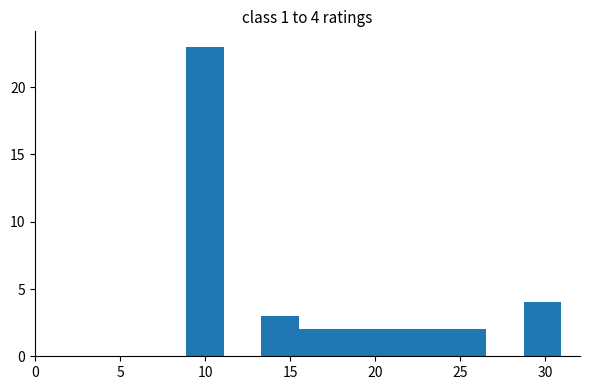

Which range on the x-axis has the tallest bar?

9.0 to 11.0